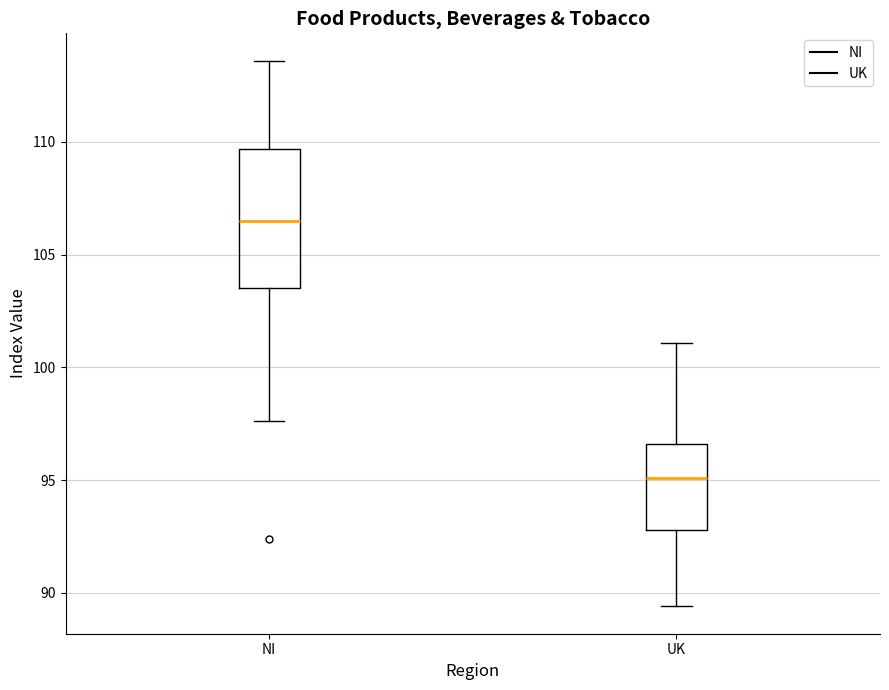

Comparing the boxes themselves (not the whiskers), which one is the tallest?

NI